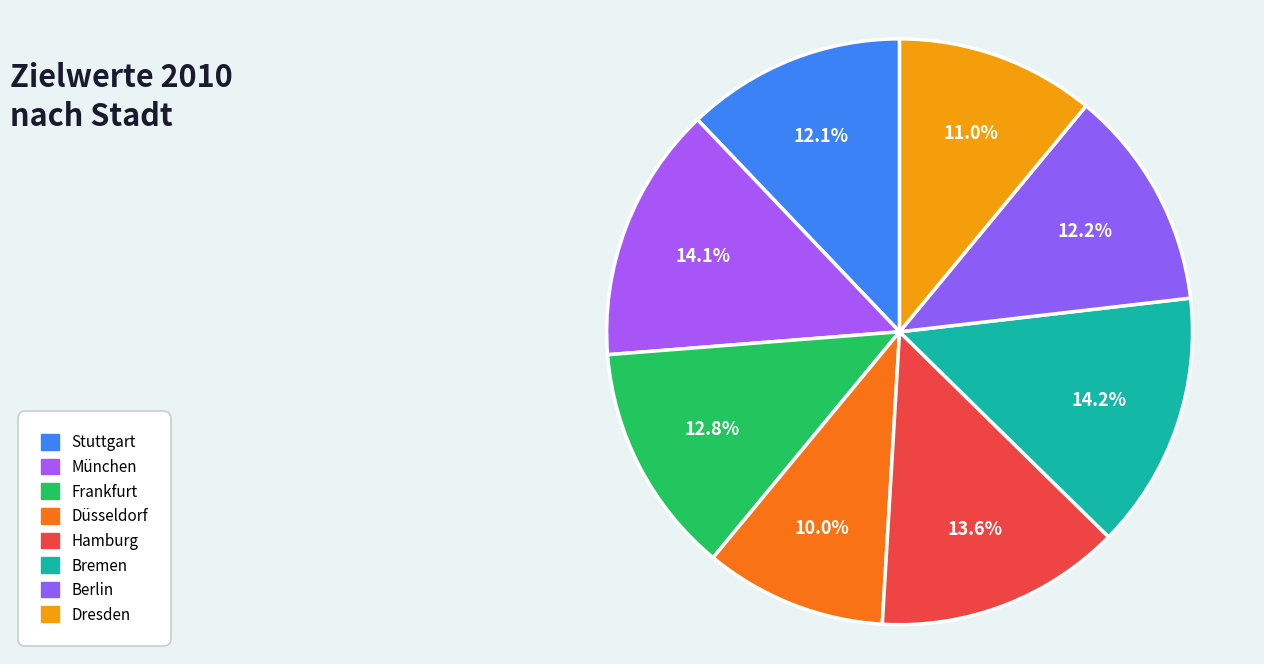

Count the number of slices in the pie.

8